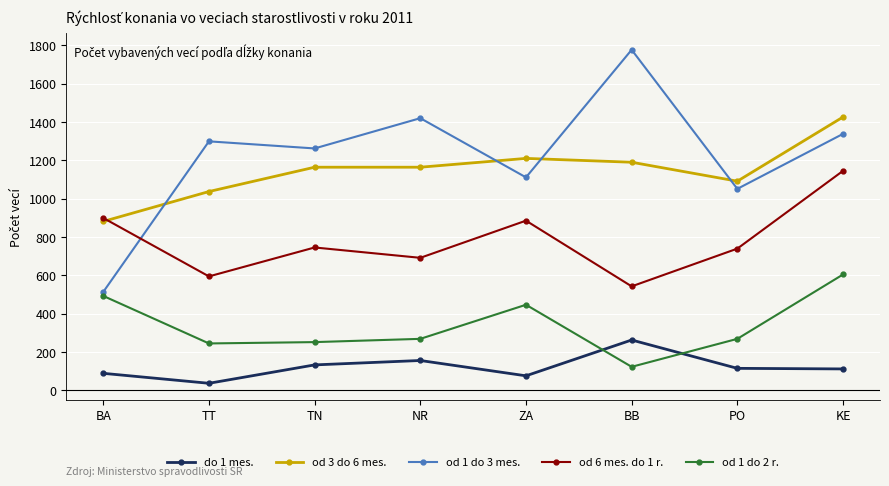

What are all the series names shown in the legend?

do 1 mes., od 3 do 6 mes., od 1 do 3 mes., od 6 mes. do 1 r., od 1 do 2 r.